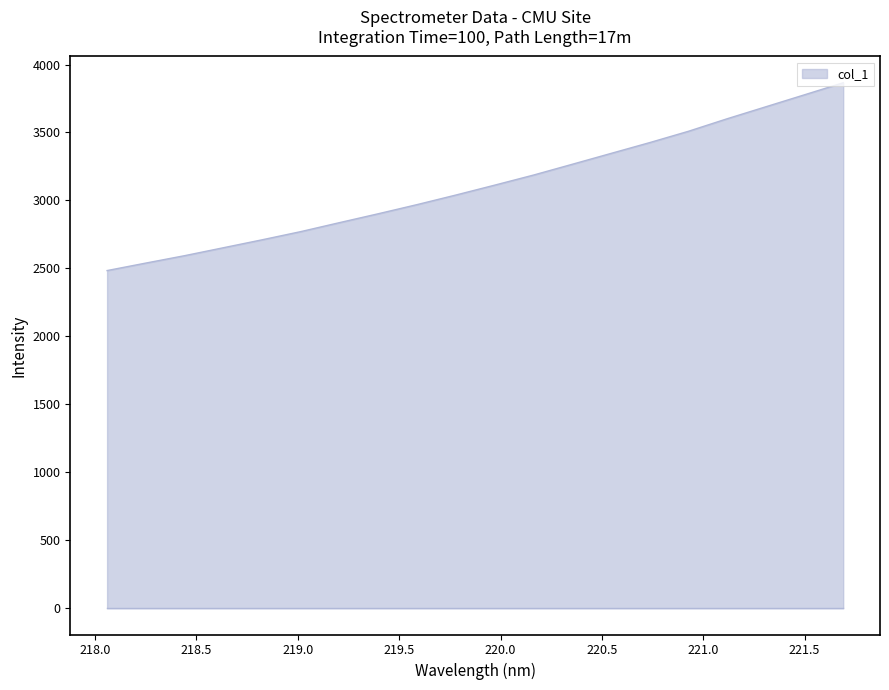

How many lines are shown in the chart?

1